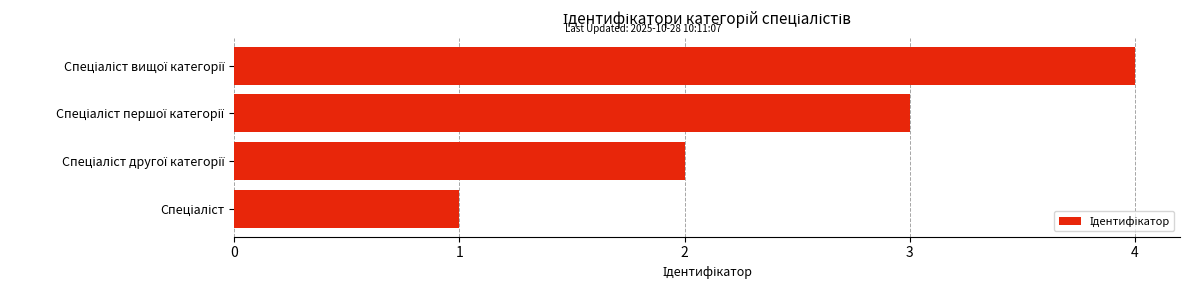

What is the difference between the maximum and minimum values?

3